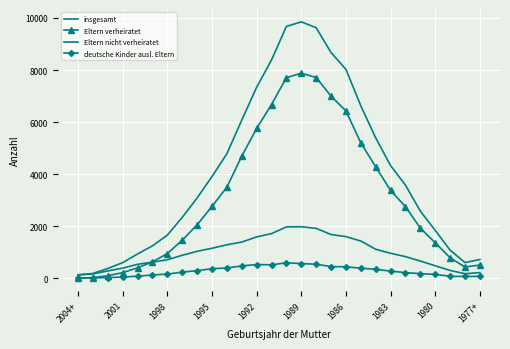

What is the average value of the insgesamt series?

4055